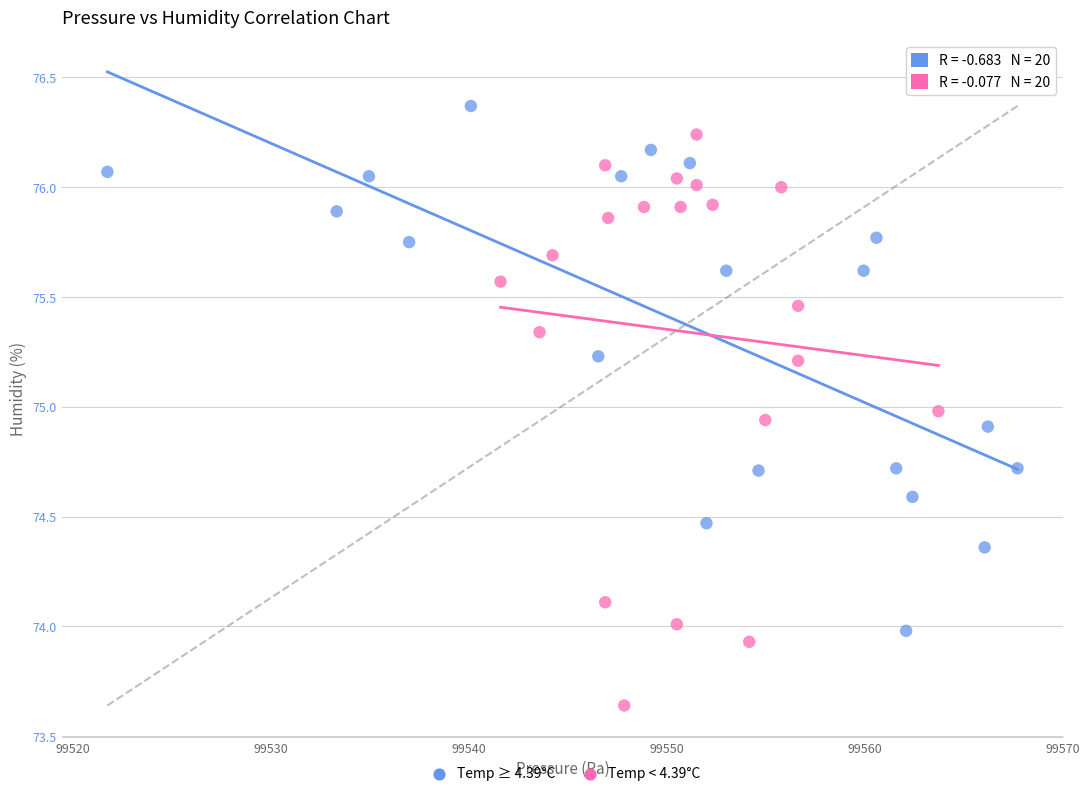

Which series contains the lowest Y value?

Temp < 4.39°C